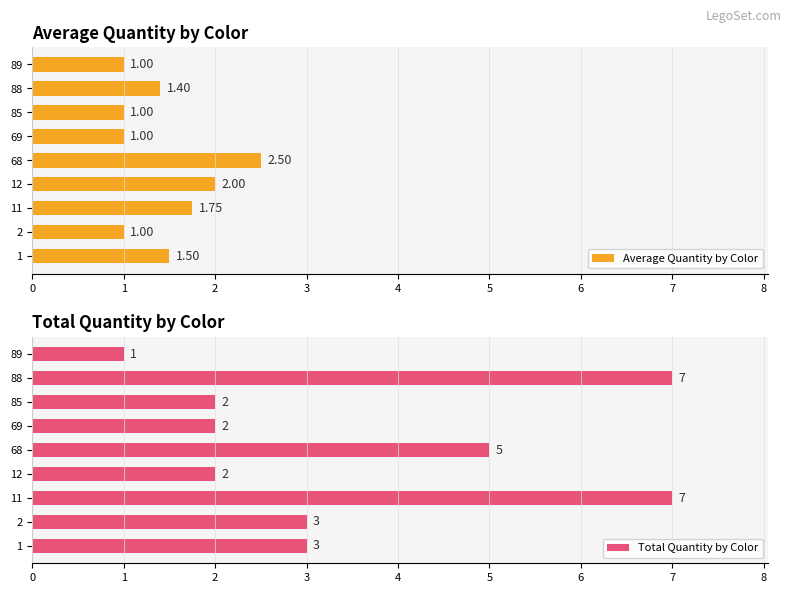

How many Average Quantity by Color values are between 1 and 2?

8